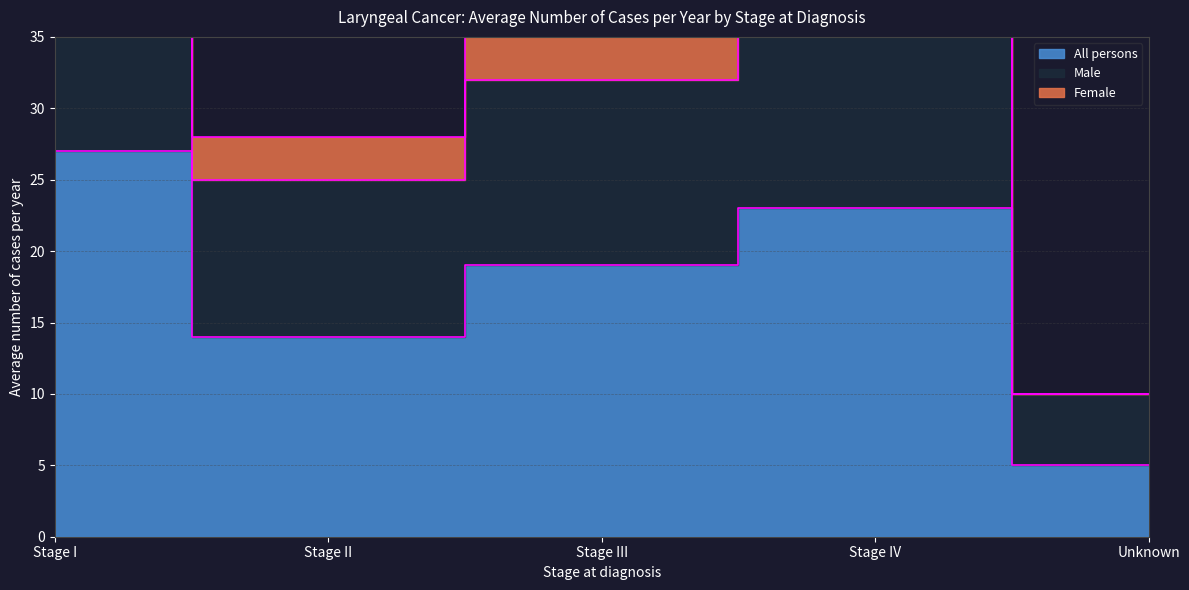

True or false: Male and All persons intersect in this chart.

False